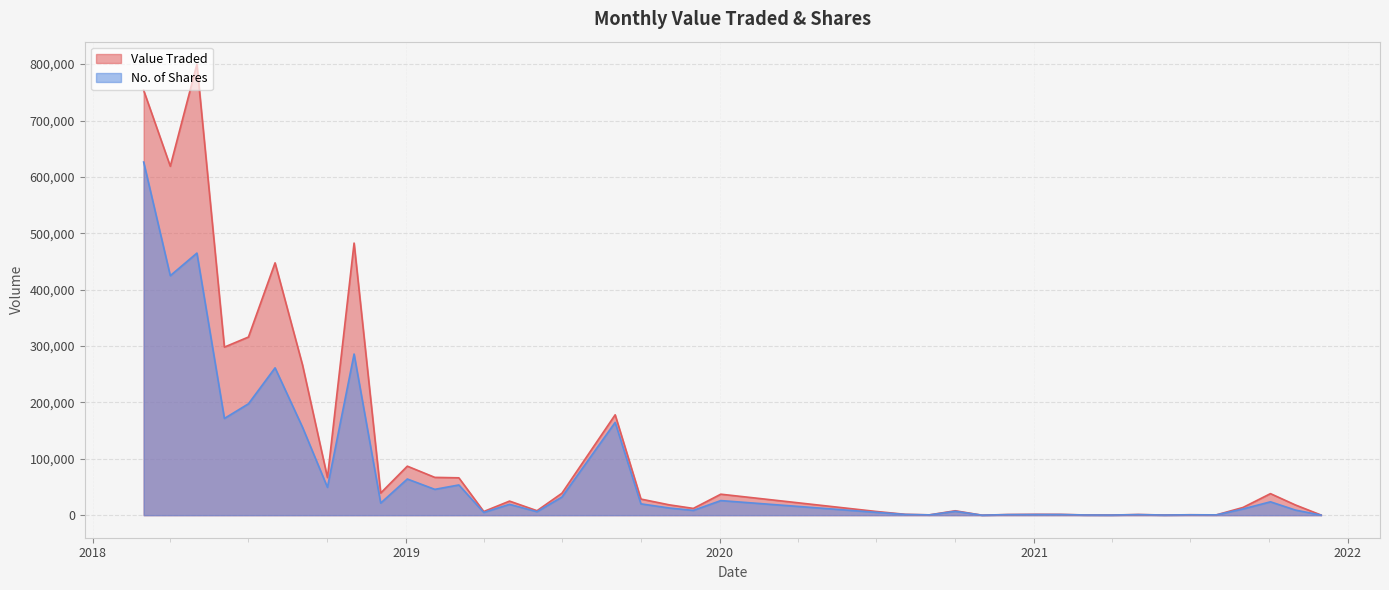

True or false: No. of Shares has a value of 140 at 01/12/2021.

False